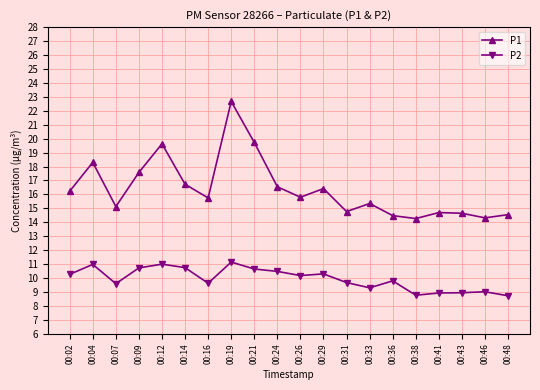

What is the spread (max minus min) of values at 00:19?

11.5